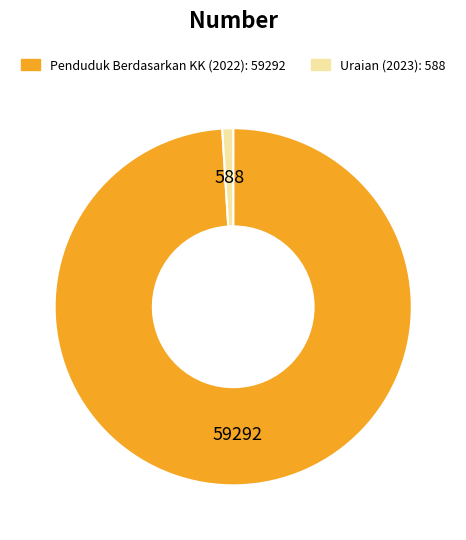

Combined, do Uraian (2023): 588 and Penduduk Berdasarkan KK (2022): 59292 account for over 50%?

Yes